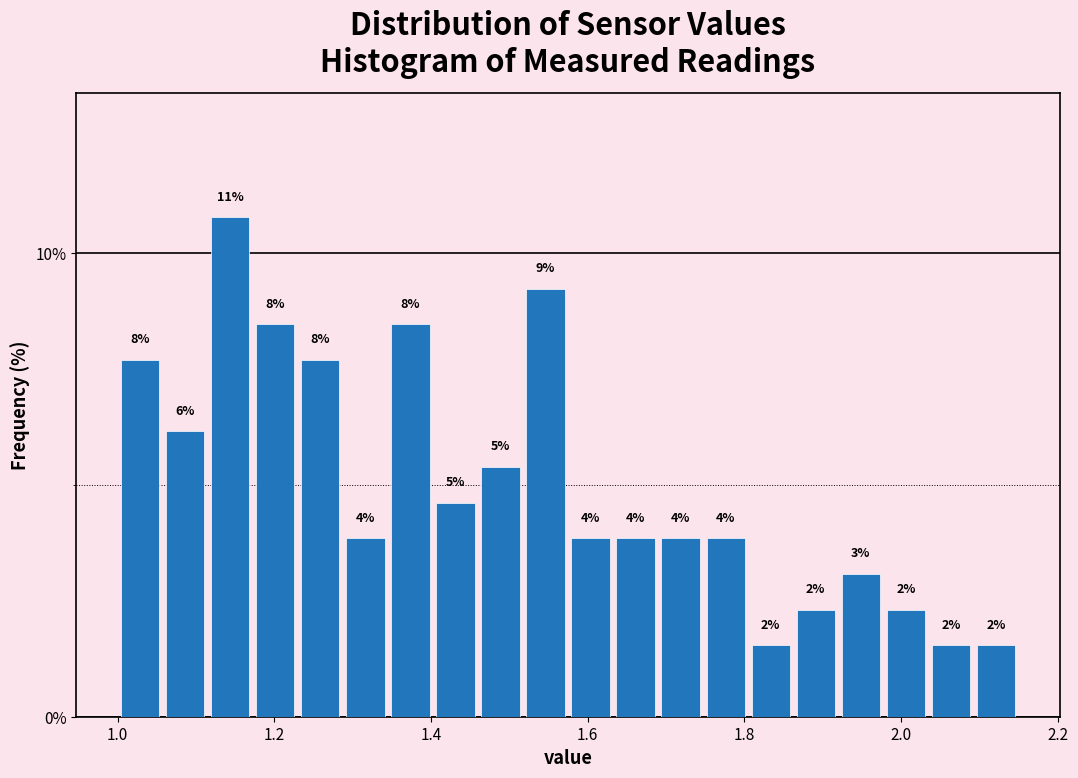

Around what value on the x-axis is the tallest bar? Give the approximate position of its centre, as read against the axis.

1.14